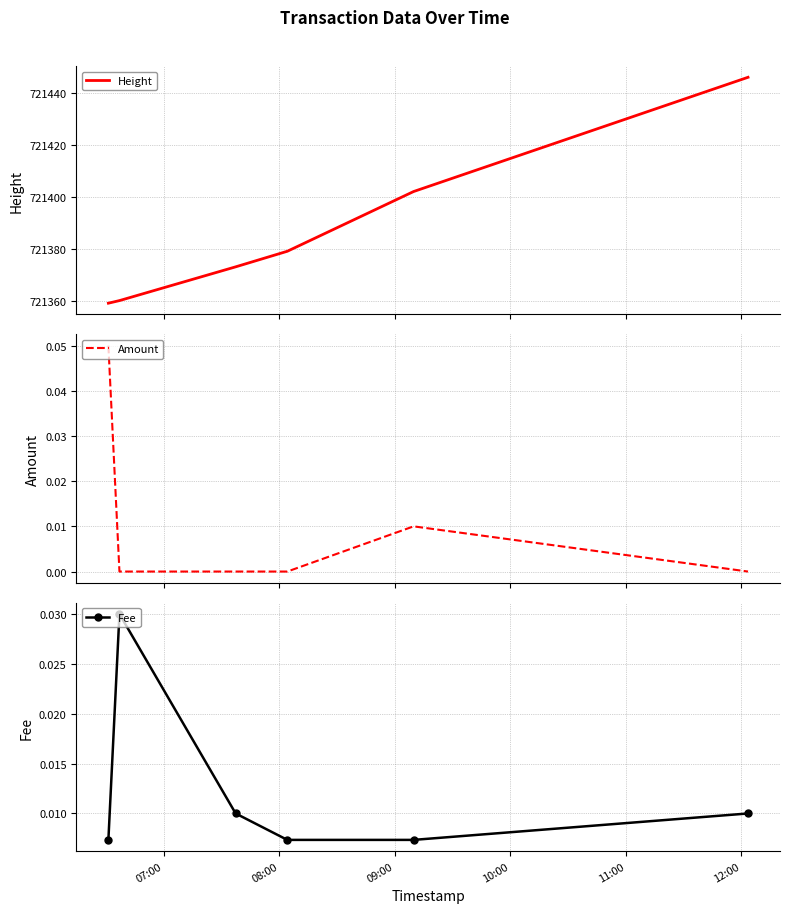

How many intersections are there between Amount and Fee?

3